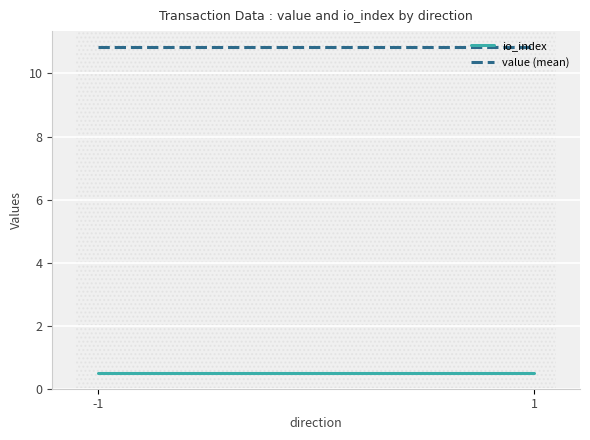

True or false: value (mean) has a value of 6.8 at 1.

False